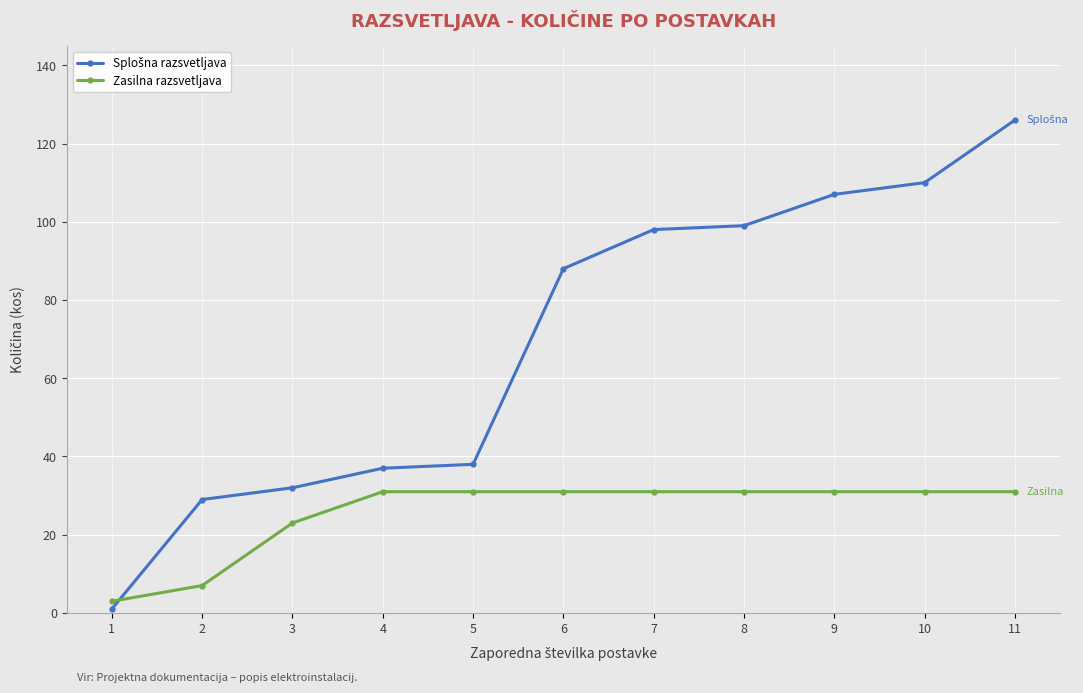

Count the Zasilna razsvetljava values in the range 23 to 31.

9